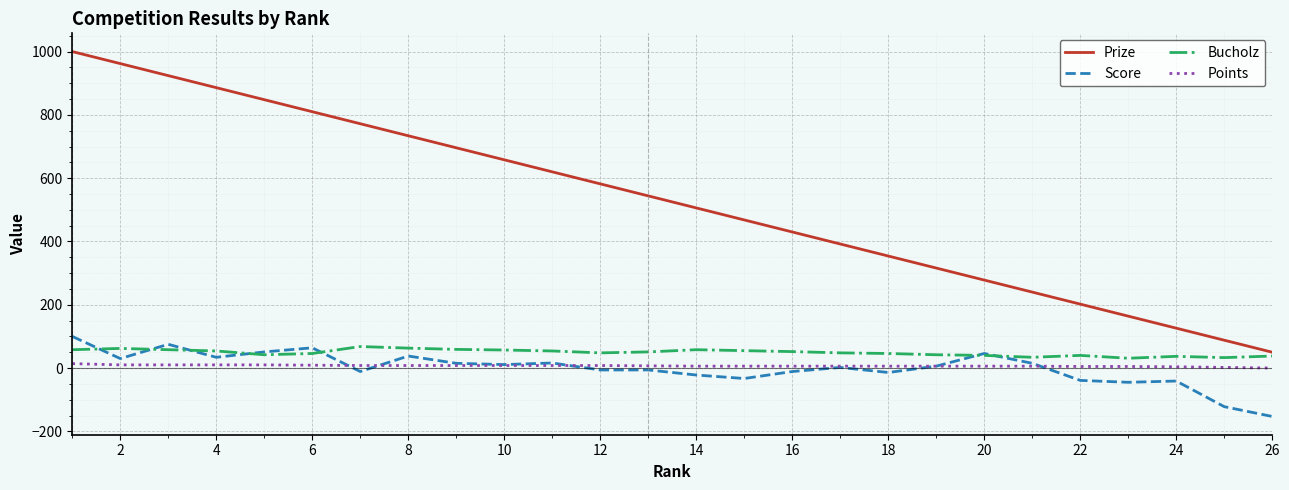

What is the minimum value shown in the chart?

-153